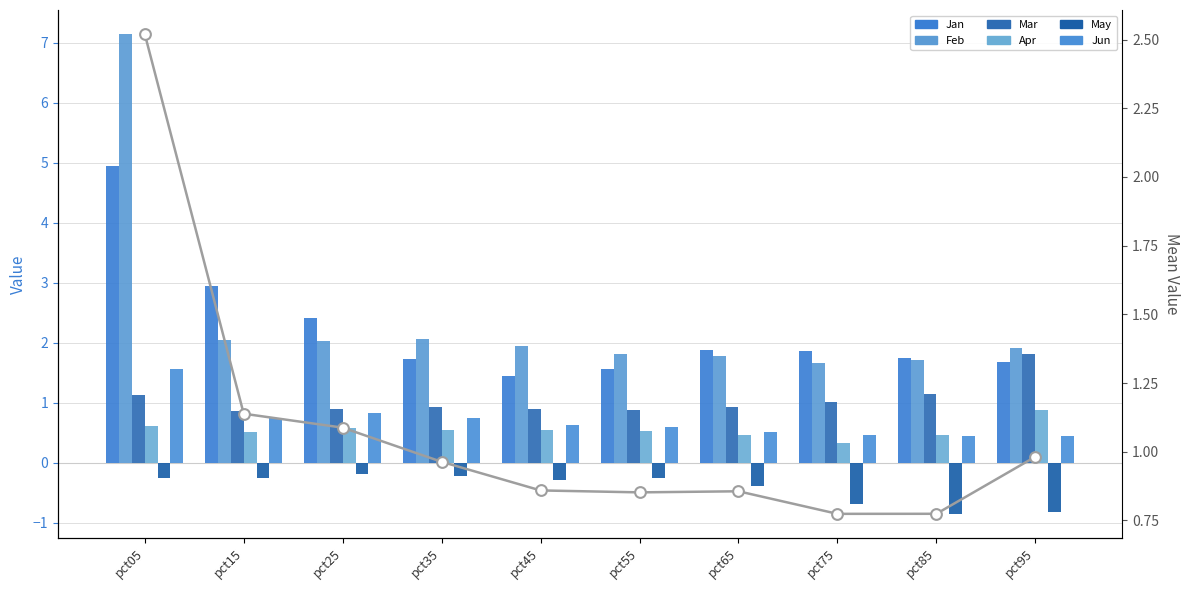

Which series has the widest spread of Y values?

Feb